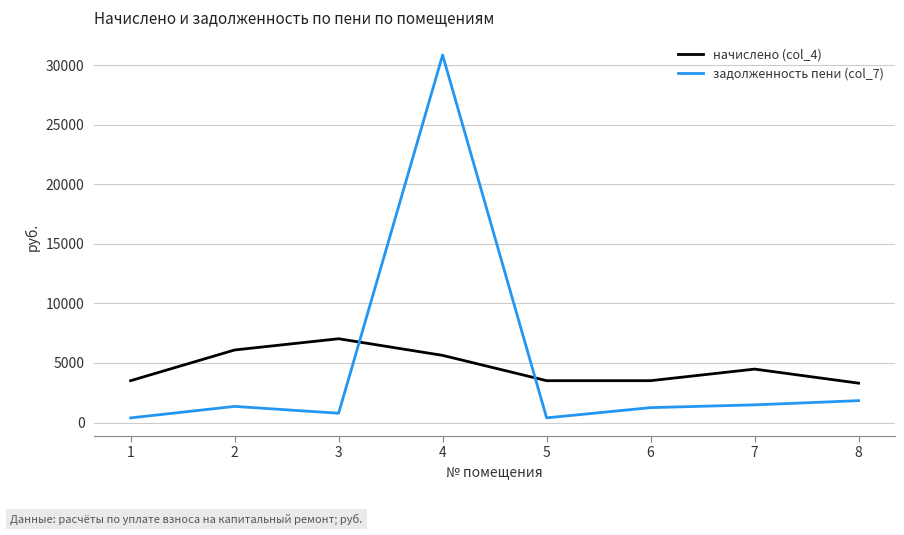

Which series changed the most between 5 and 7?

задолженность пени (col_7)